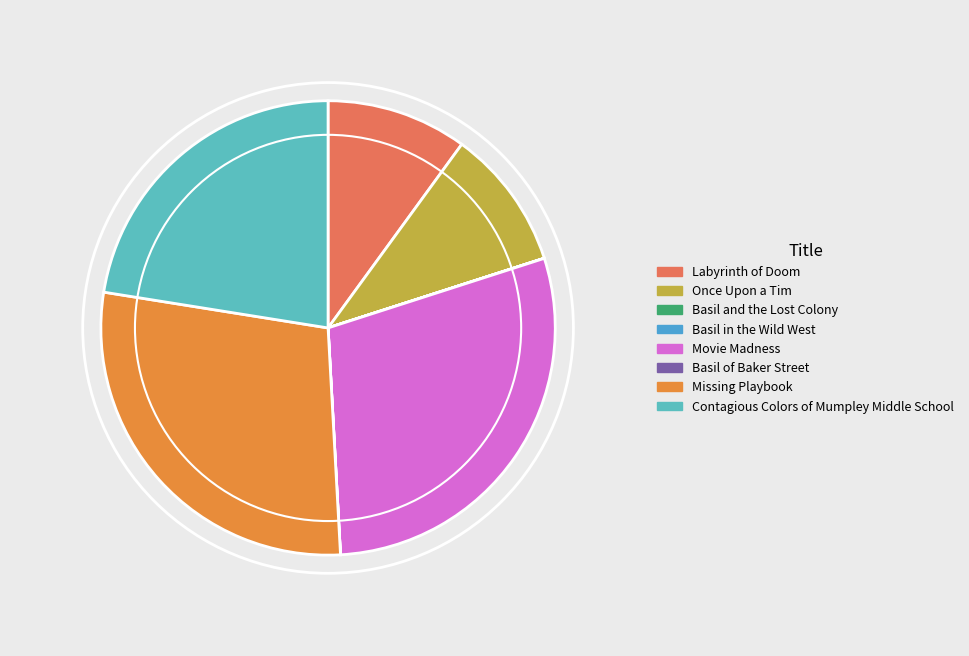

What is the ratio of the value at Missing Playbook to the value at Movie Madness?

1.0